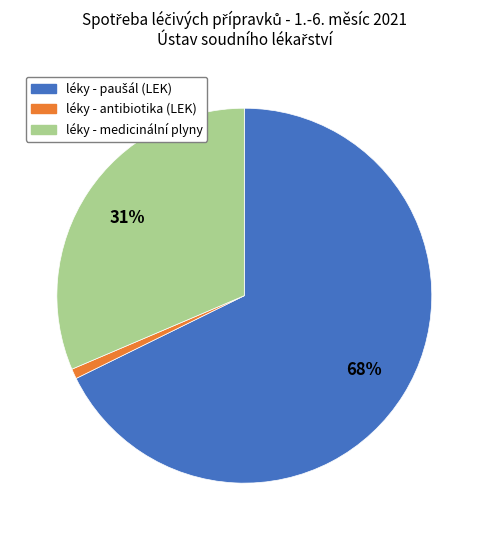

Count the number of slices in the pie.

3